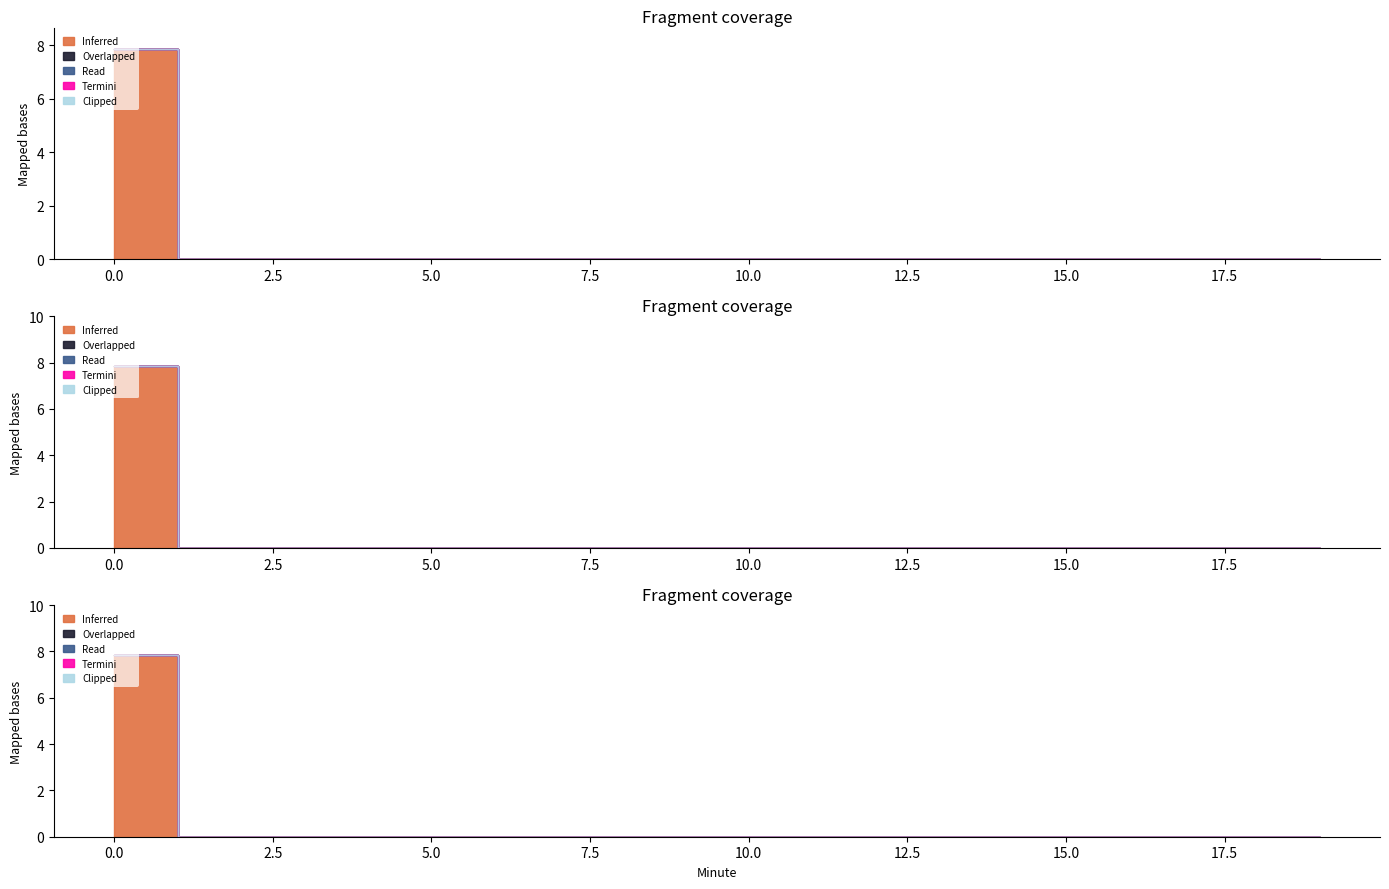

Which has a higher value, 15 or 9?

15